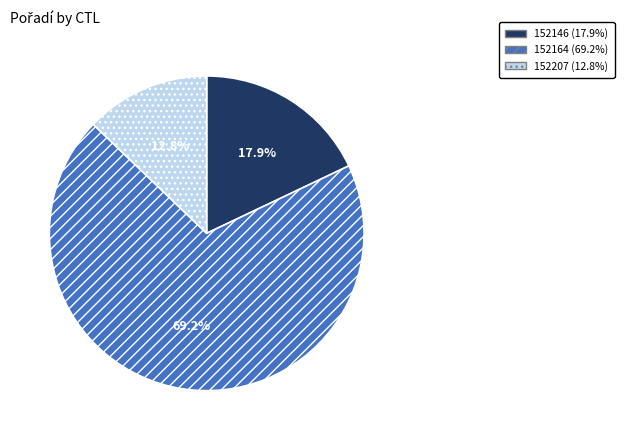

What is the ratio of the value at 152207 to the value at 152146?

0.7